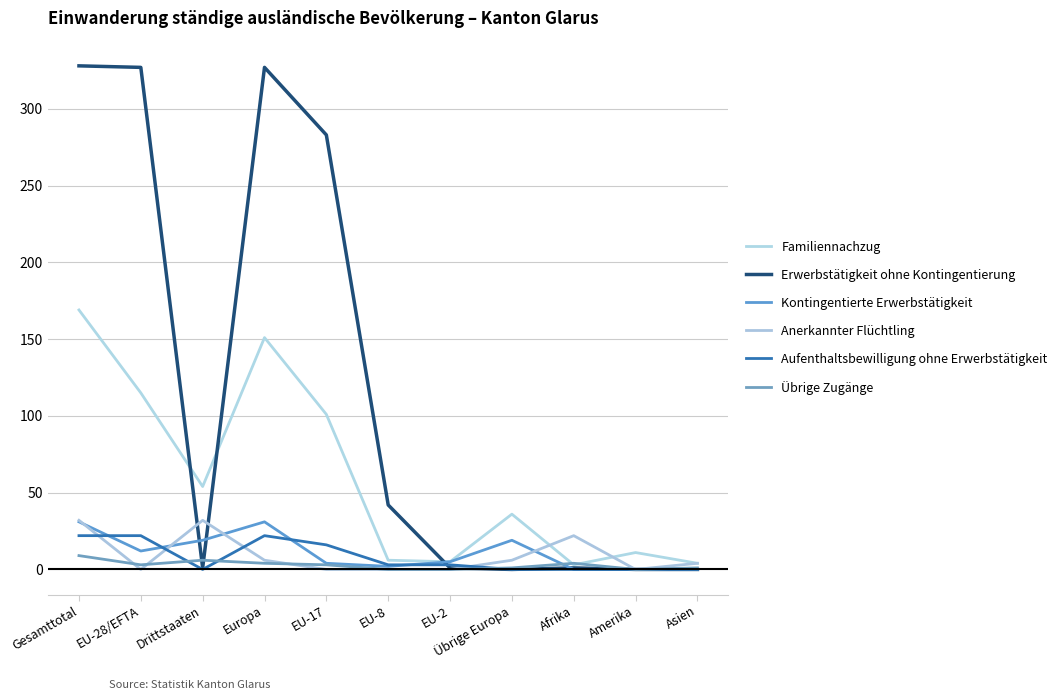

How many lines are shown in the chart?

6